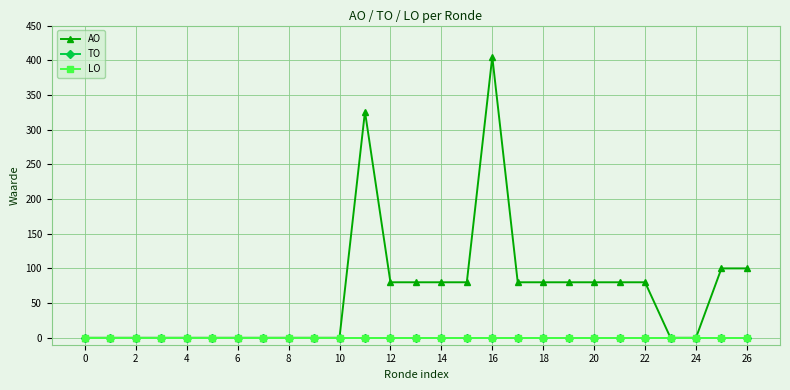

Reading right to left, extract all data points from this chart.

AO: 100	100	0	0	80	80	80	80	80	80	405	80	80	80	80	326	0	0	0	0	0	0	0	0	0	0	0
TO: 0	0	0	0	0	0	0	0	0	0	0	0	0	0	0	0	0	0	0	0	0	0	0	0	0	0	0
LO: 0	0	0	0	0	0	0	0	0	0	0	0	0	0	0	0	0	0	0	0	0	0	0	0	0	0	0